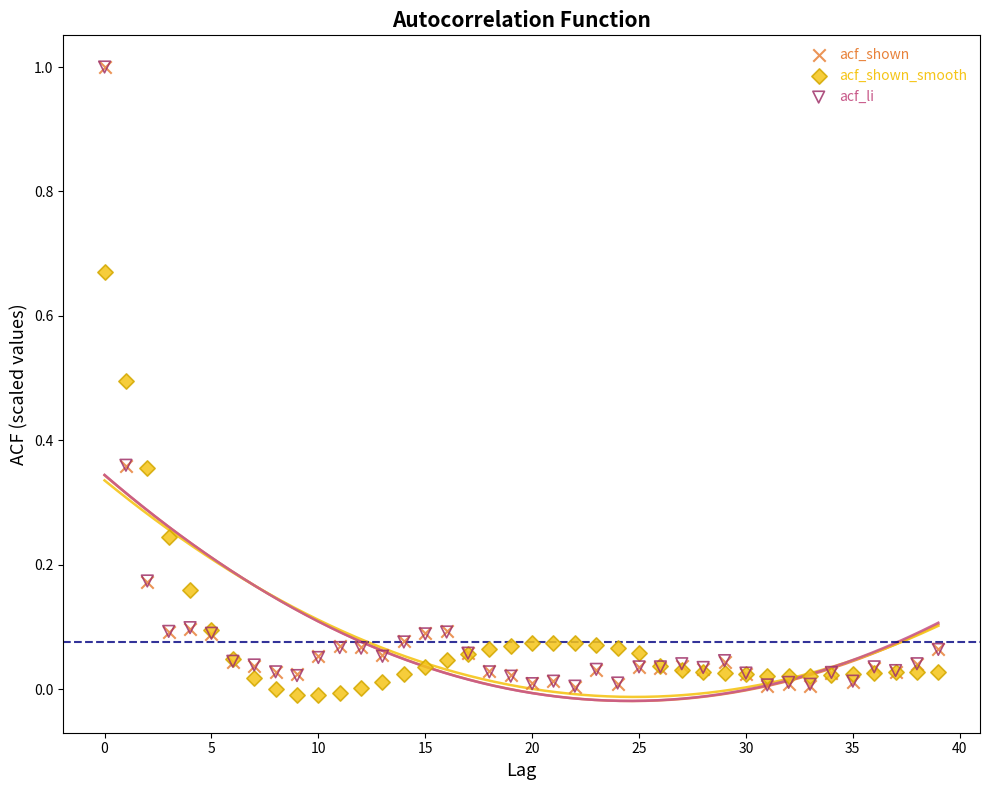

What are all the series names shown in the legend?

acf_shown, acf_shown_smooth, acf_li